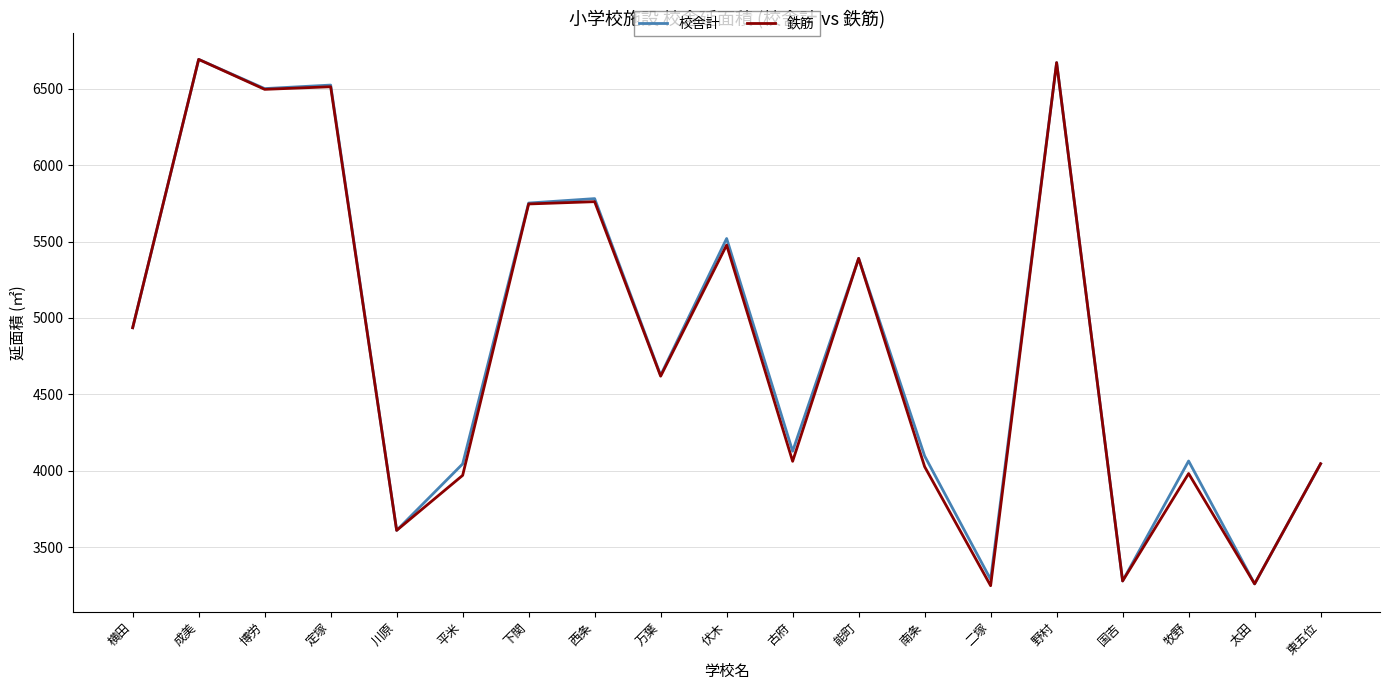

What are all the series names shown in the legend?

校舎計, 鉄筋